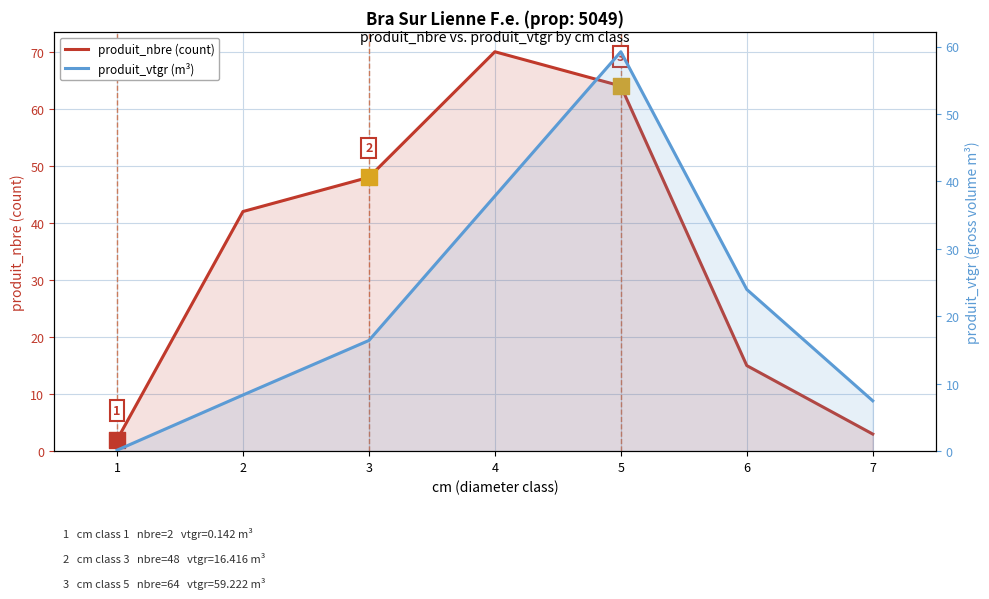

What are all the series names shown in the legend?

produit_nbre (count), produit_vtgr (m³)